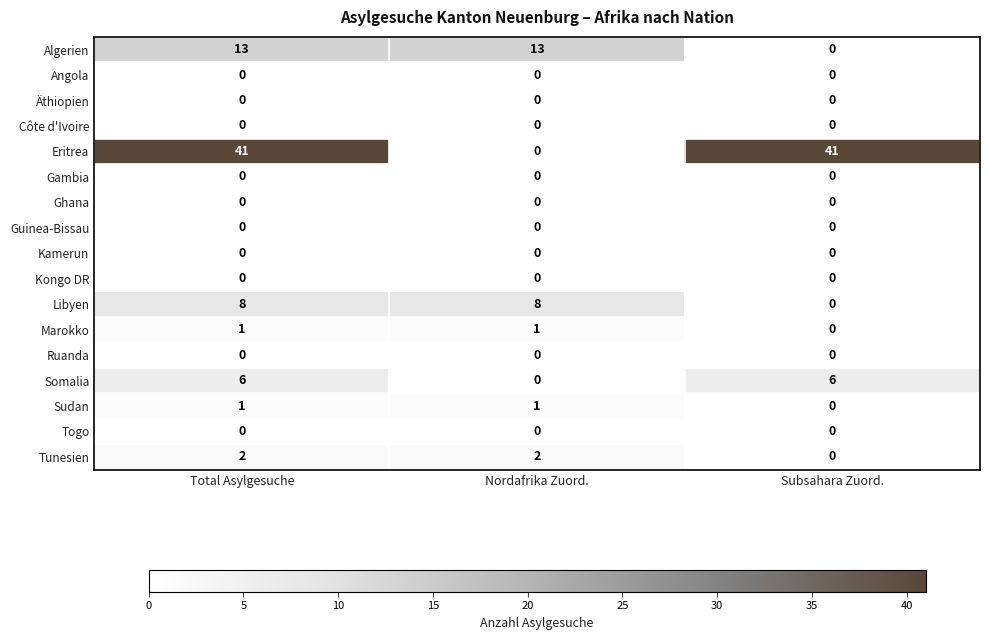

Is it true that Gambia equals 0 at Nordafrika Zuord.?

True